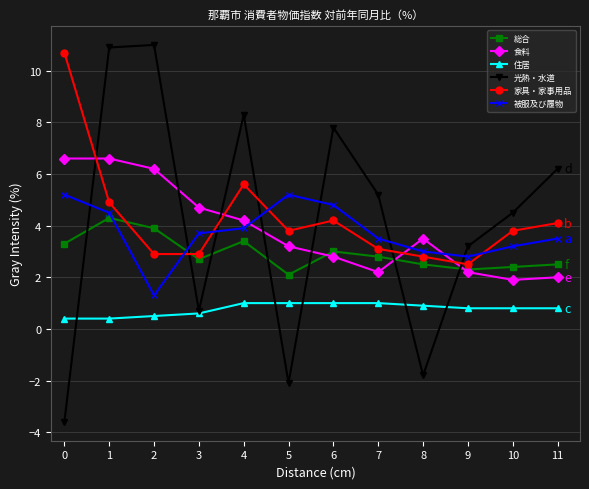

What is the total value across all series at 2?

25.8